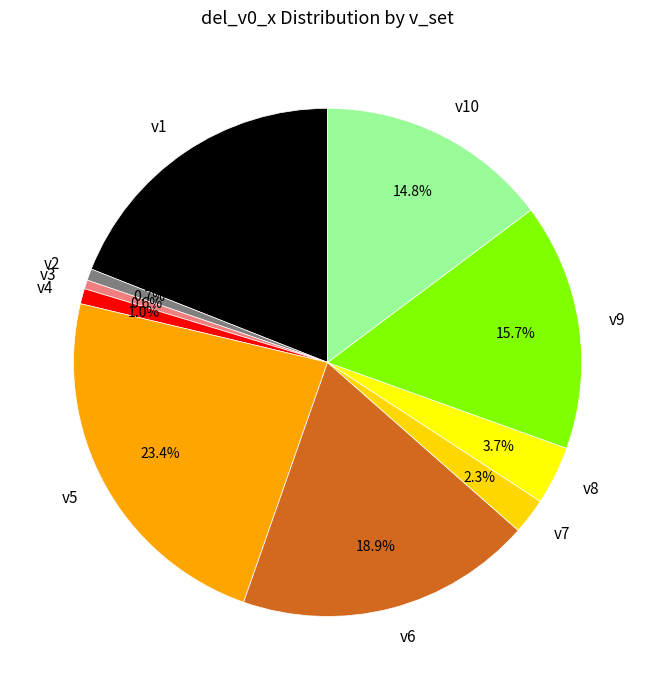

To the nearest percent, what is the difference between the largest and smallest slice percentages?

23%